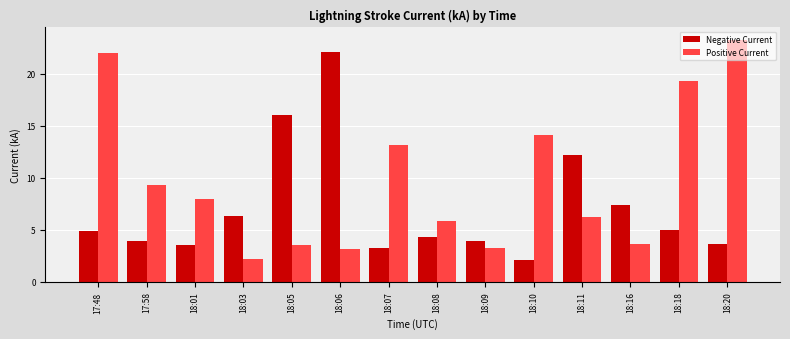

List the series in order of their overall mean, highest first.

Positive Current, Negative Current